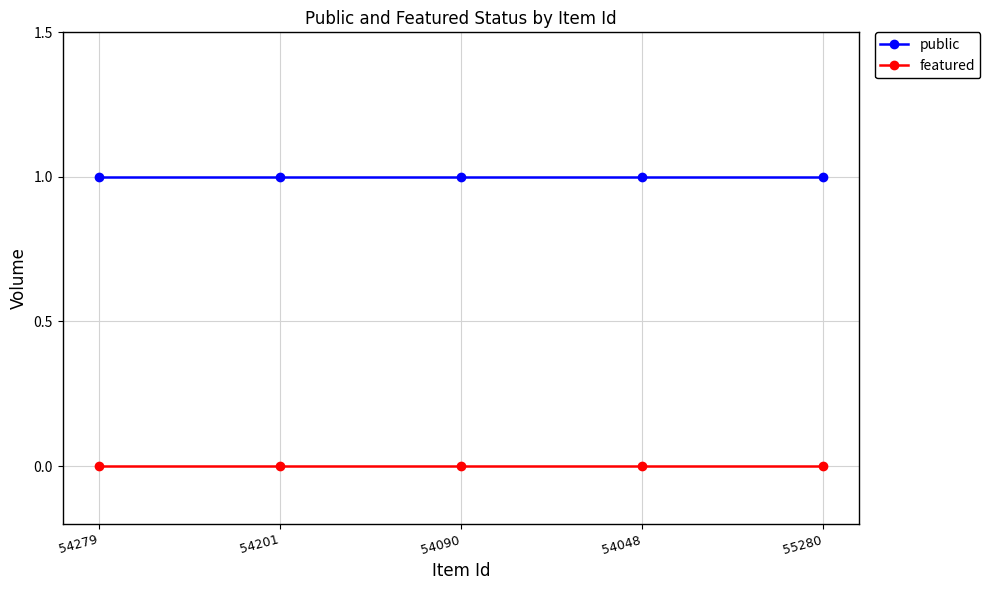

What is the highest value of the public series?

1